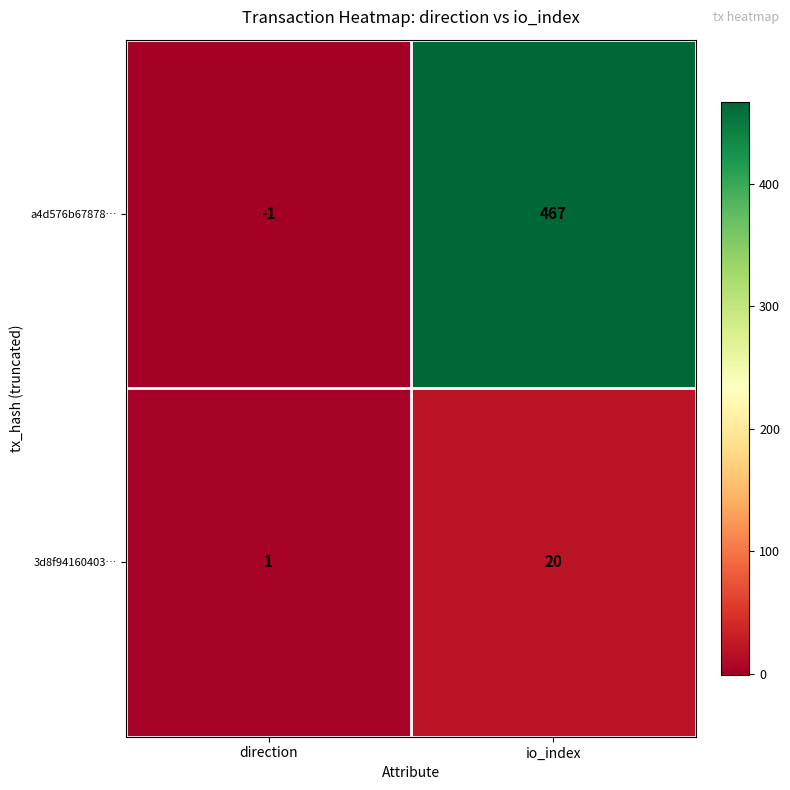

Is it true that a4d576b67878… equals 607 at io_index?

False